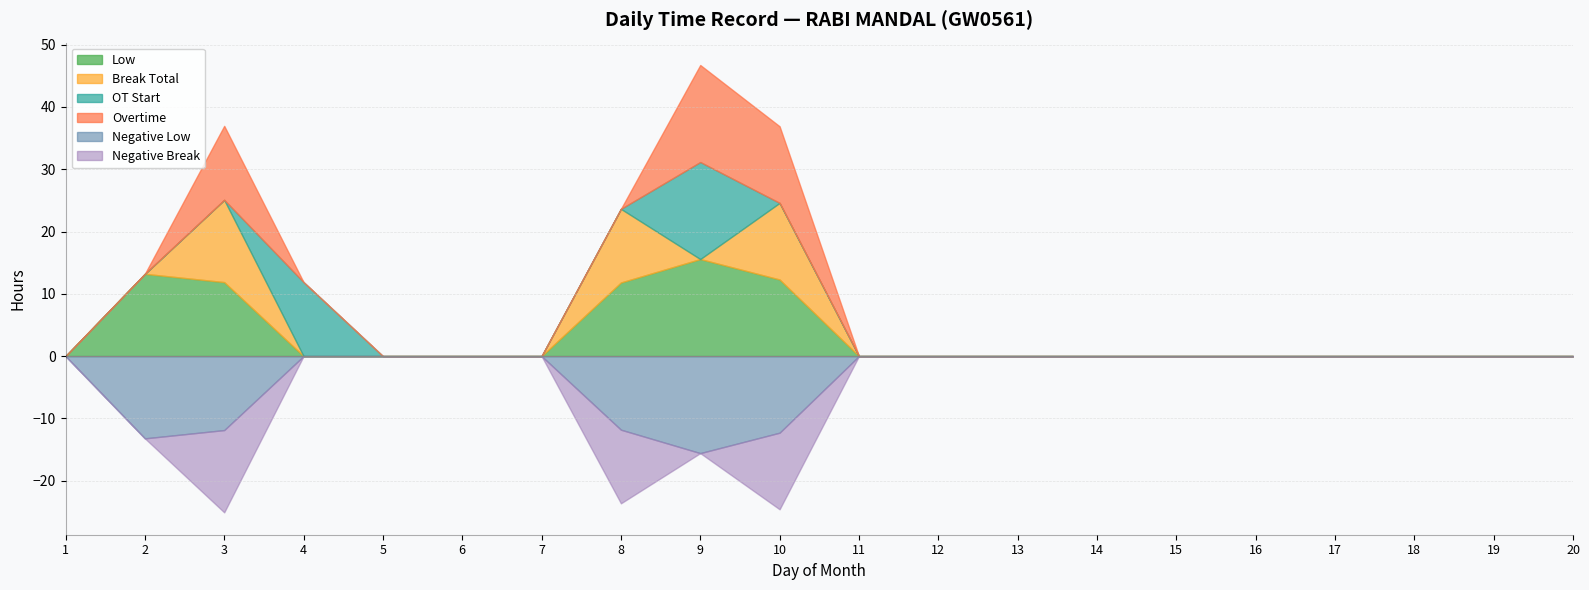

True or false: Negative Break has a value of 0.0 at 6.

True